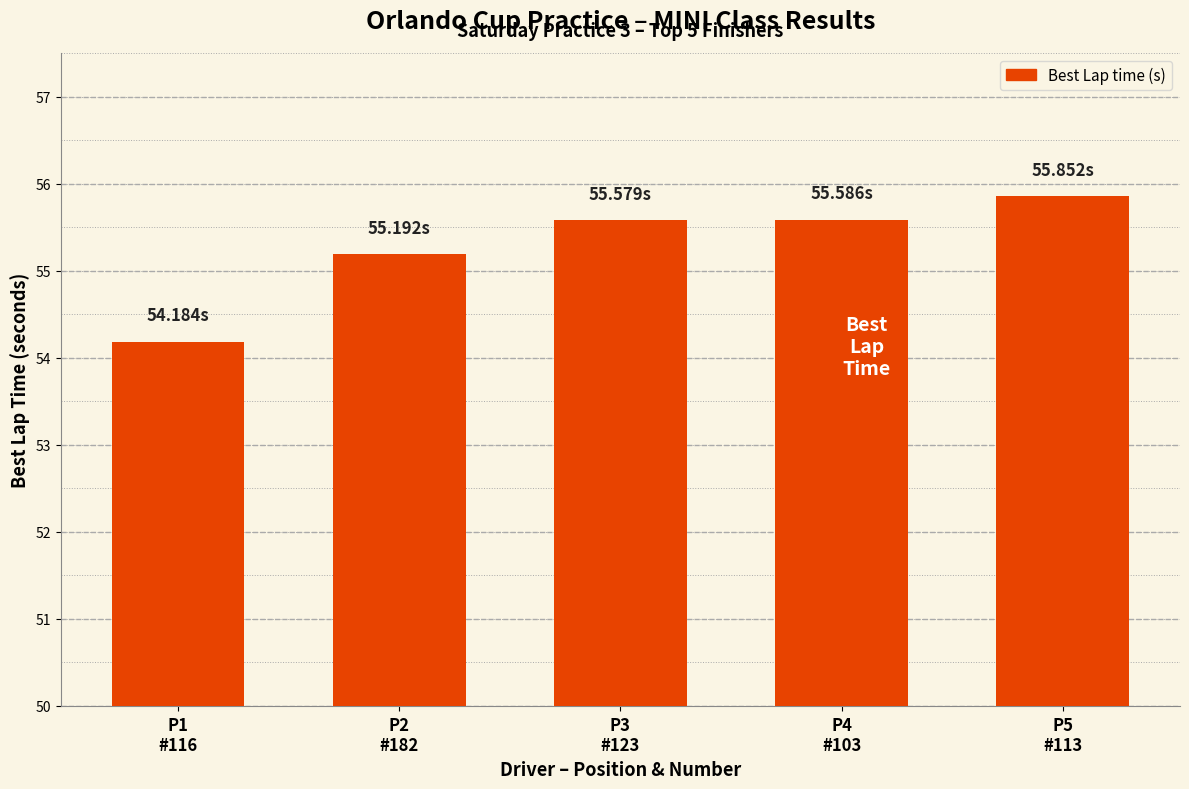

Reading left to right, transcribe all the data shown in this chart.

54.2	55.2	55.6	55.6	55.9